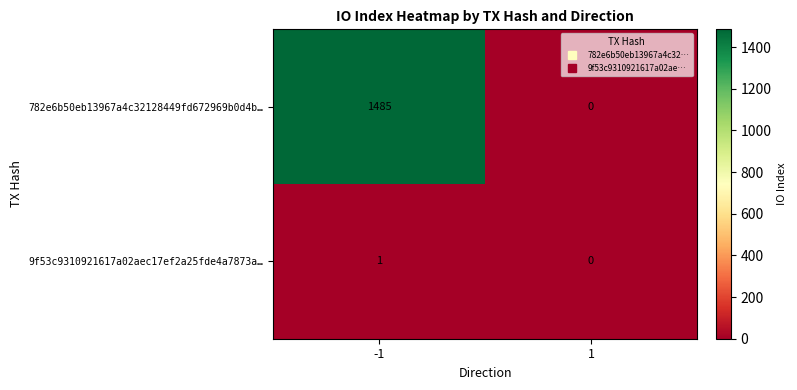

The value of 782e6b50eb13967a4c32128449fd672969b0d4b… at -1 is 315. True or false?

False